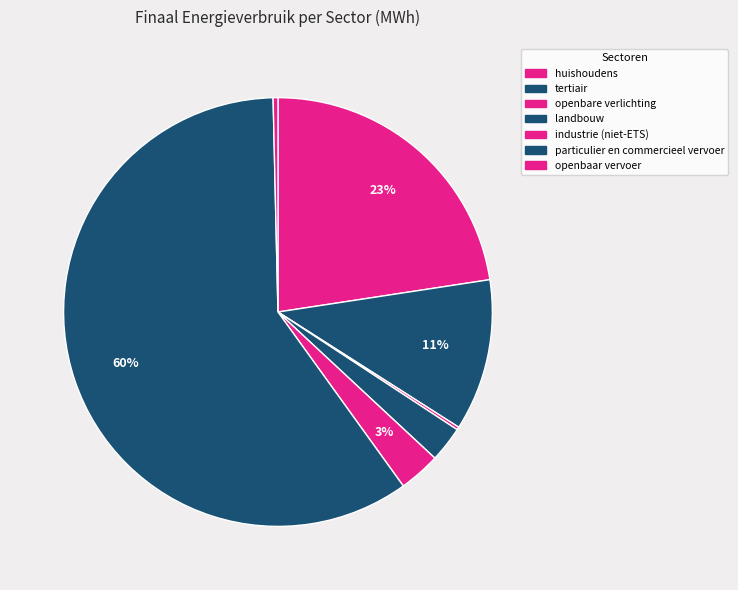

True or false: tertiair accounts for 11% of the total.

True